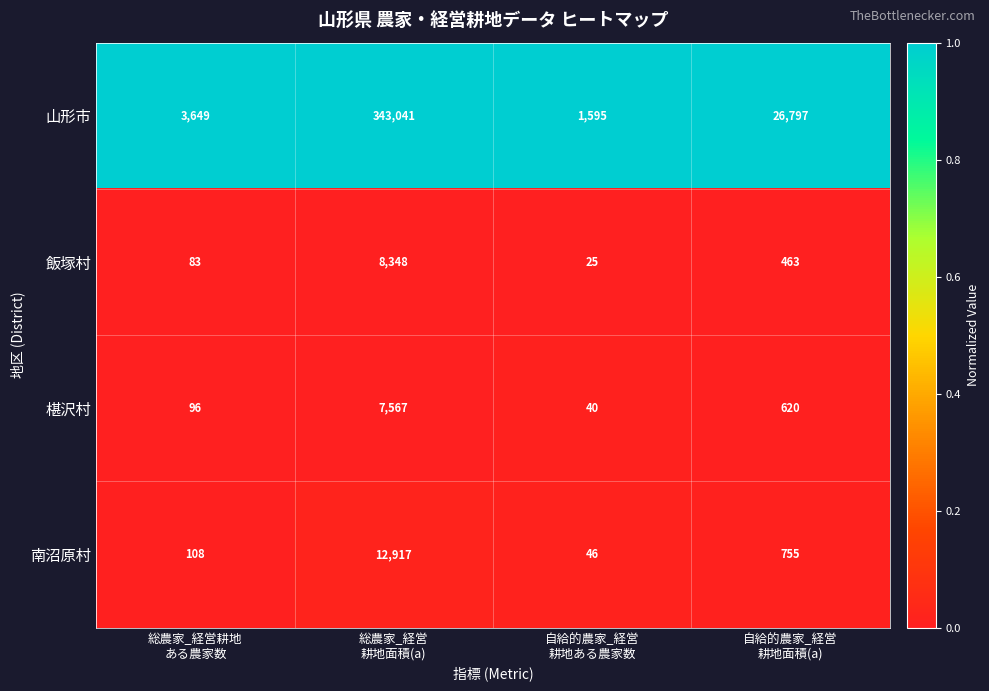

What is the highest value of the 南沼原村 series?

12917